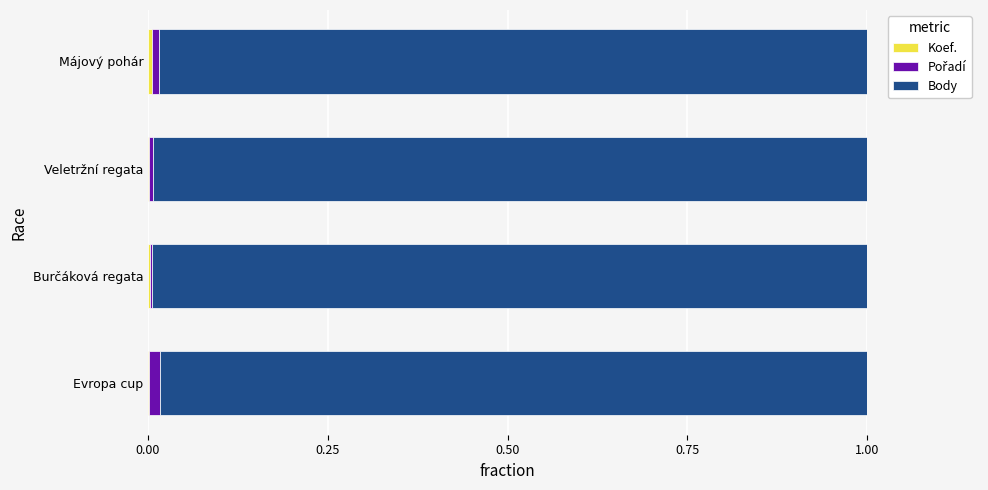

Count the number of categories in the chart.

4